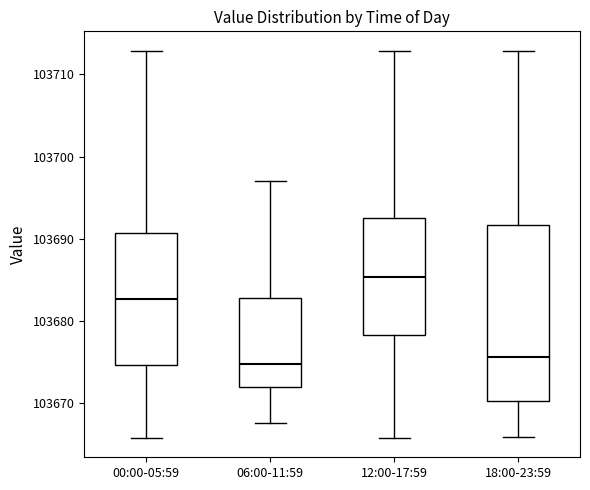

Reading left to right, transcribe this box plot: for each box, give where its median line is, the range the box spans, and where its two whiskers end, as read against the y-axis. The values are not printed on the chart, so give them approximately, as read against the axis.

00:00-05:59: median 103683, box 103675 to 103691, whiskers 103666 to 103713
06:00-11:59: median 103675, box 103672 to 103683, whiskers 103668 to 103697
12:00-17:59: median 103685, box 103678 to 103693, whiskers 103666 to 103713
18:00-23:59: median 103676, box 103670 to 103692, whiskers 103666 to 103713